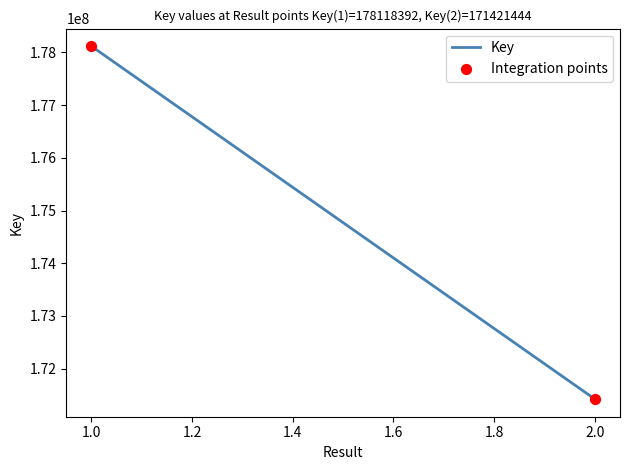

What is the range of Y values (max minus min)?

6696948